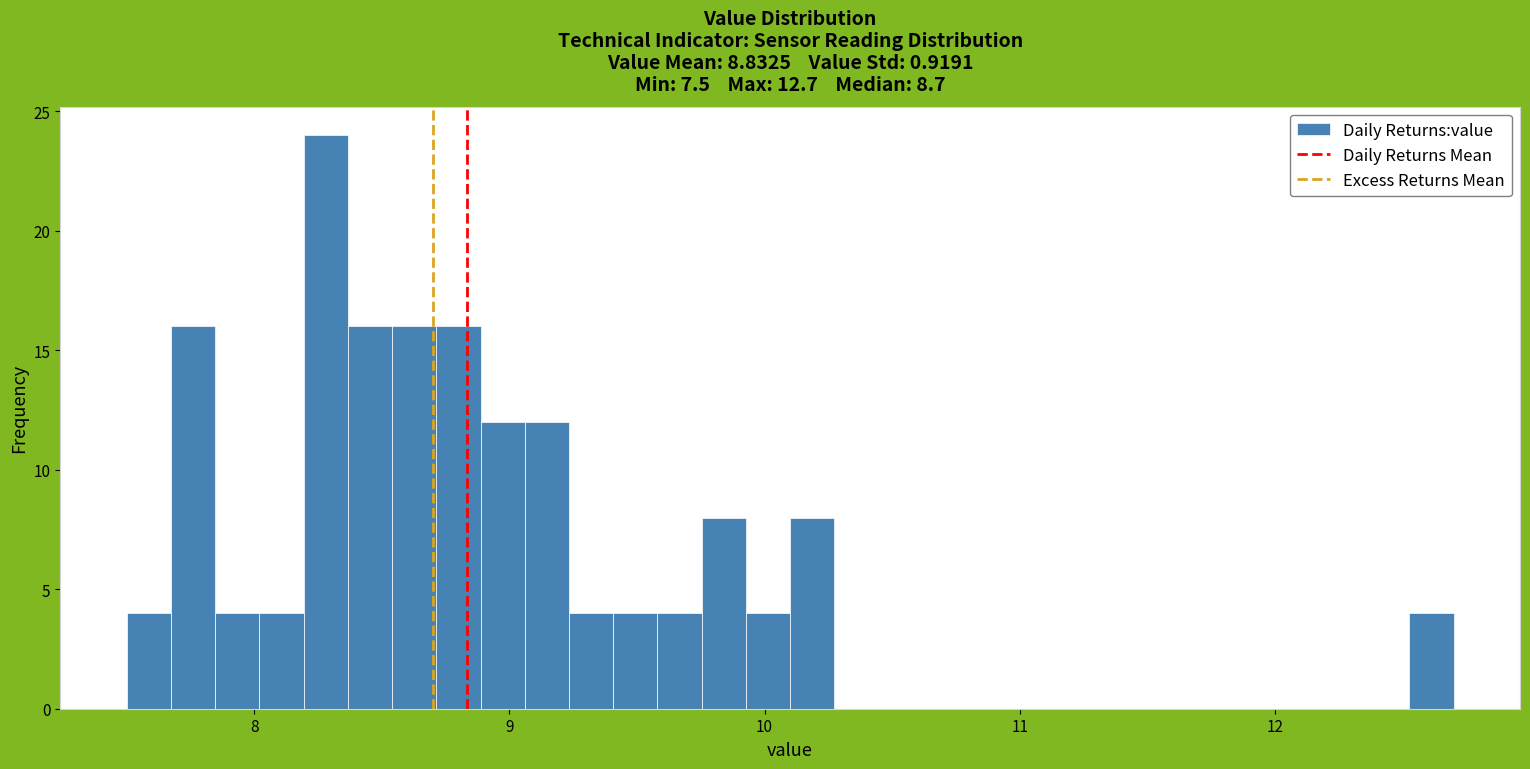

Read against the x-axis, roughly where is the centre of the tallest bar?

8.3